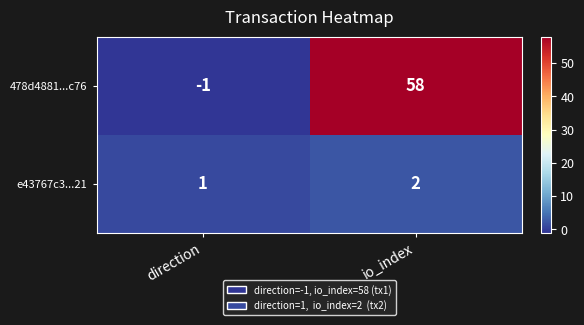

What is the sum of all 478d4881...c76 values?

57